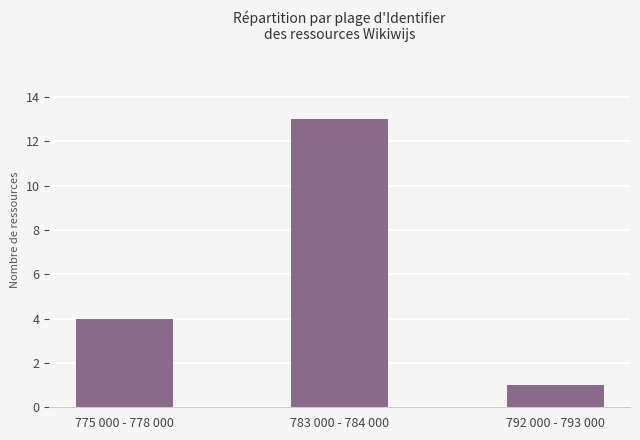

What is the smallest value displayed?

1